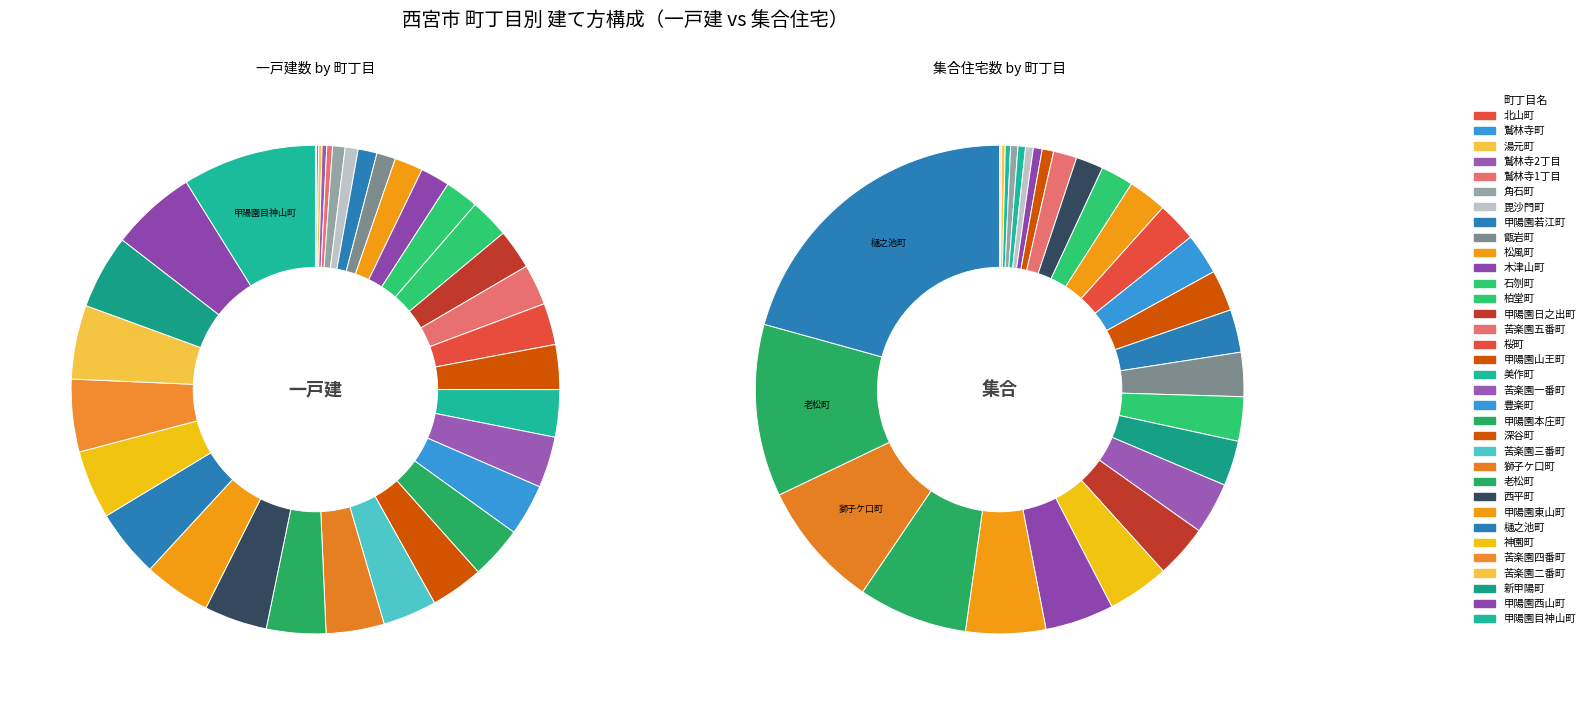

Is there a majority slice in this chart?

No